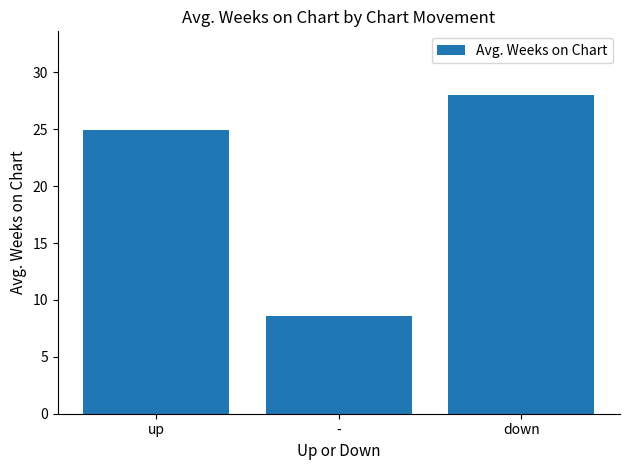

Reading left to right, extract all data points from this chart.

up=24.9	-=8.6	down=28.0